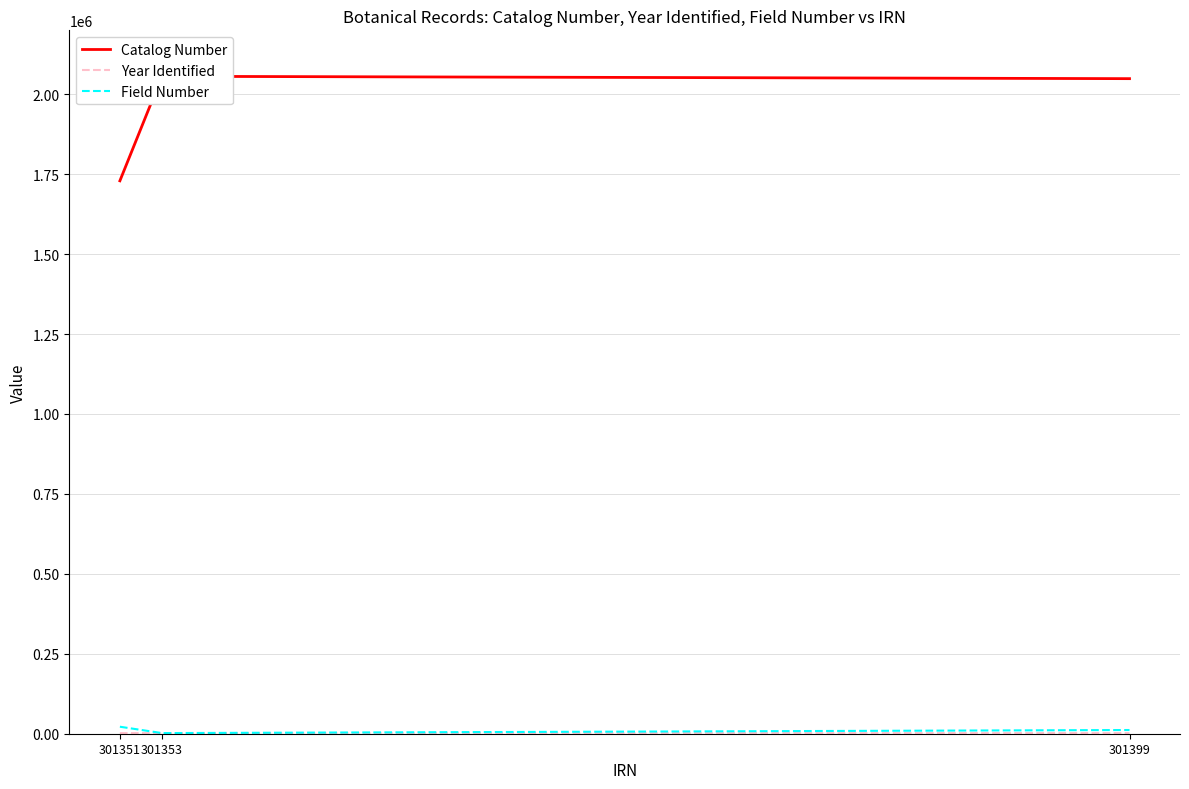

Which category has the lowest value in the Field Number series?

301353